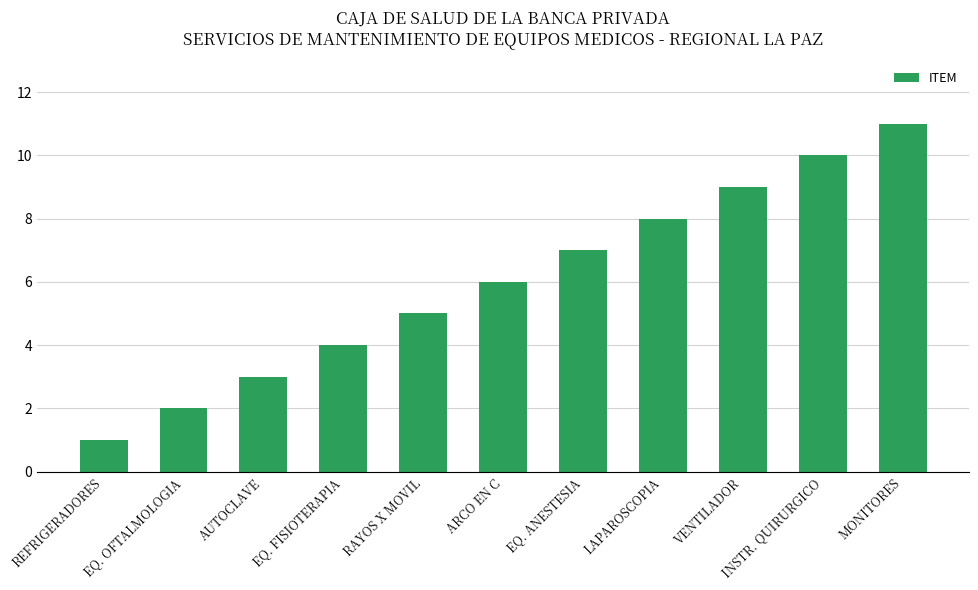

The chart shows a value of 12 at VENTILADOR. True or false?

False